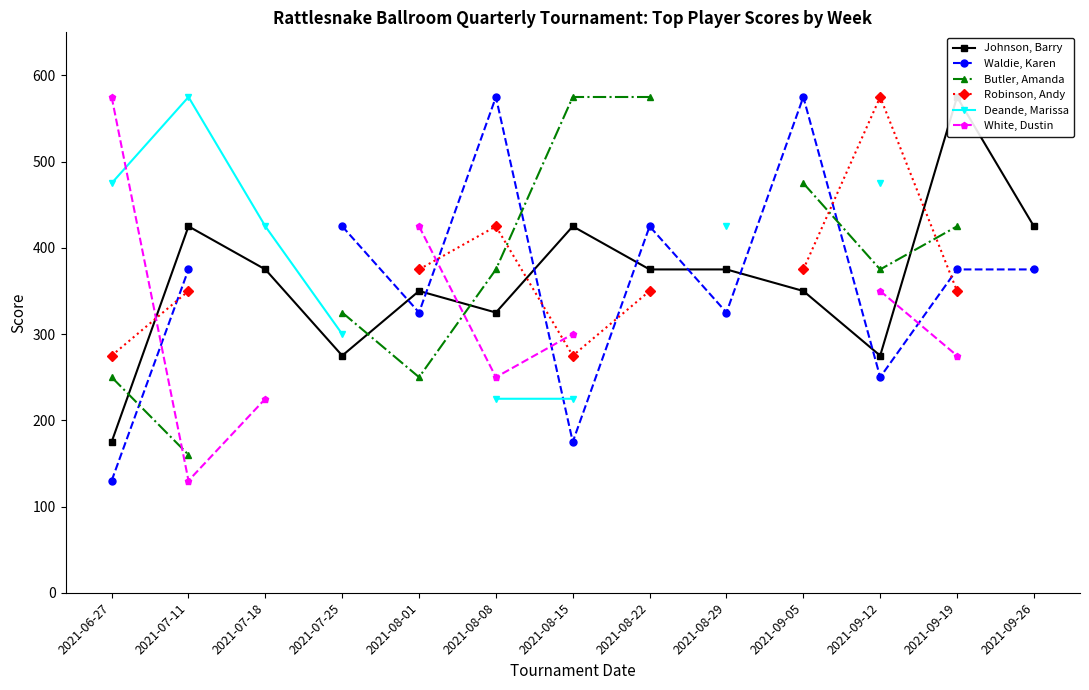

What position from the left is 2021-09-26?

13